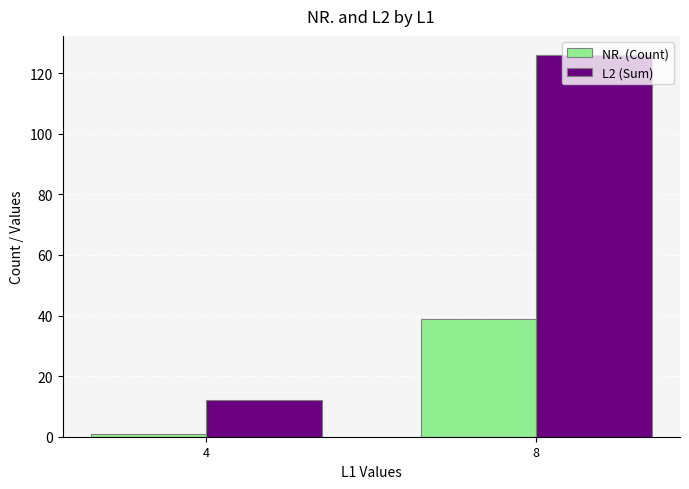

How many NR. (Count) values are between 1 and 39?

2